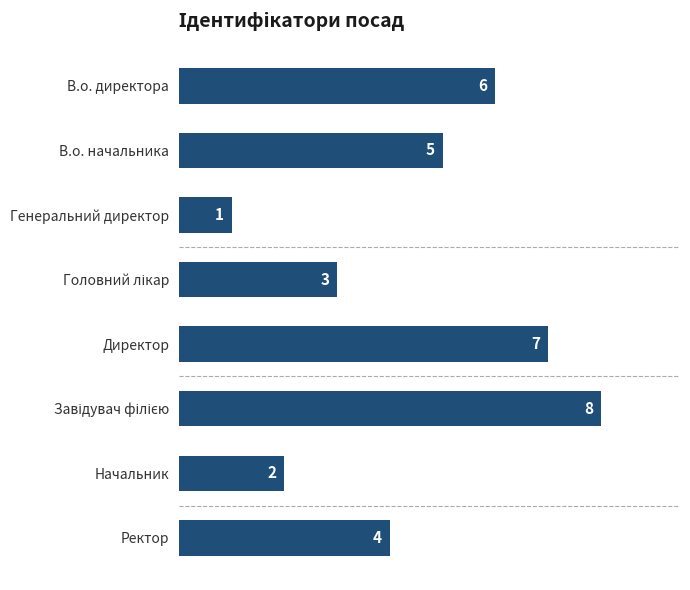

Where is the data nearest to the value 4?

Ректор